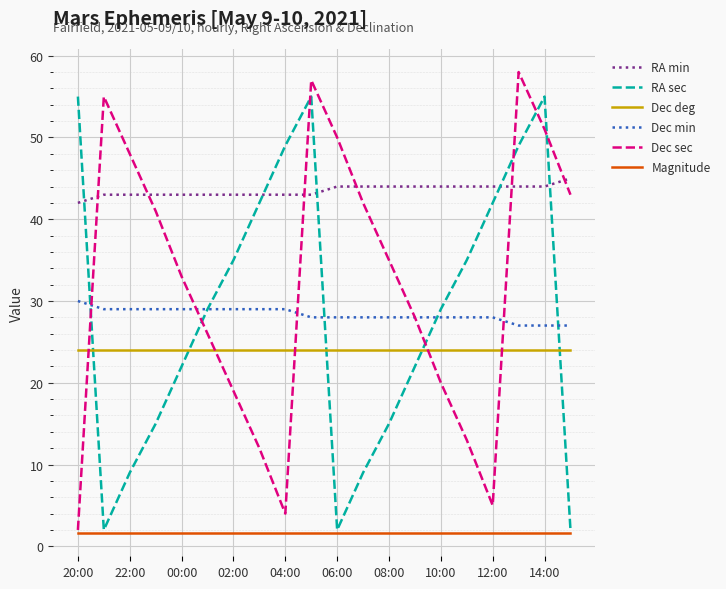

What is the minimum value shown in the chart?

1.6